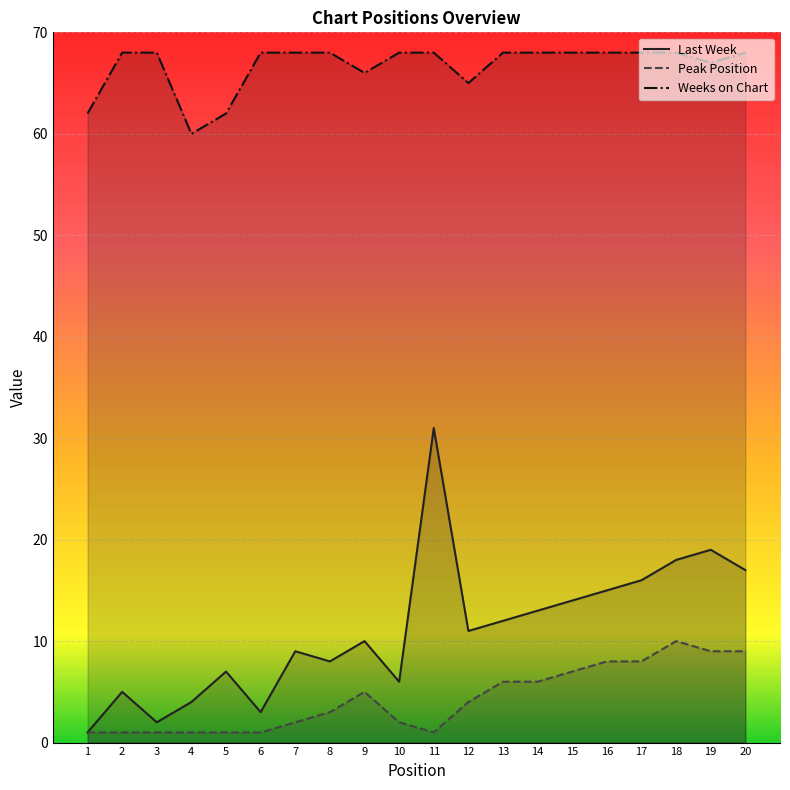

True or false: Weeks on Chart and Peak Position intersect in this chart.

False